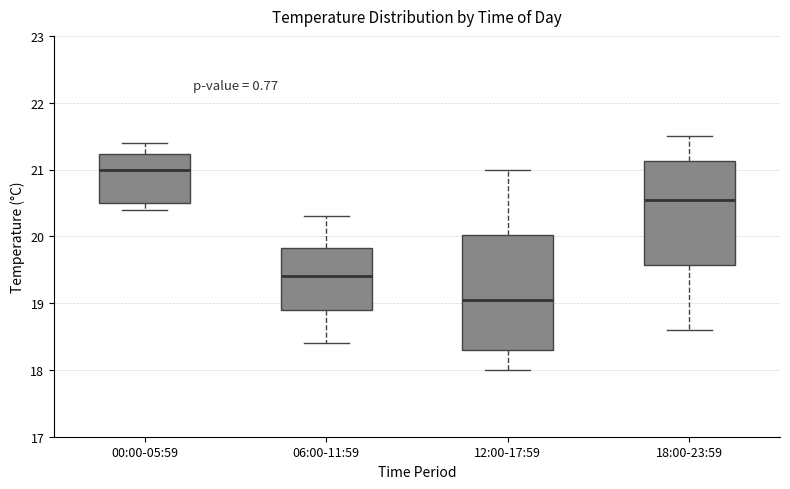

Reading left to right, read every box against the y-axis: the position of its median line, the range the box covers, and the ends of its whiskers. The values are not printed on the chart, so give them approximately, as read against the axis.

00:00-05:59: median 21.0, box 20.5 to 21.2, whiskers 20.4 to 21.4
06:00-11:59: median 19.4, box 18.9 to 19.8, whiskers 18.4 to 20.3
12:00-17:59: median 19.1, box 18.3 to 20.0, whiskers 18.0 to 21.0
18:00-23:59: median 20.6, box 19.6 to 21.1, whiskers 18.6 to 21.5